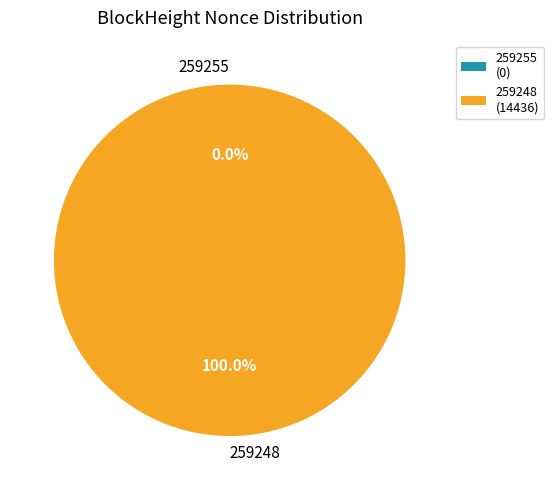

What is the largest slice in the pie chart?

259248